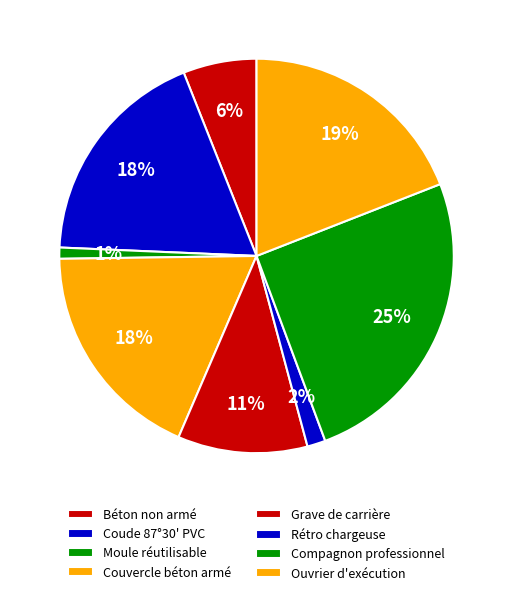

What is the largest slice in the pie chart?

Compagnon professionnel